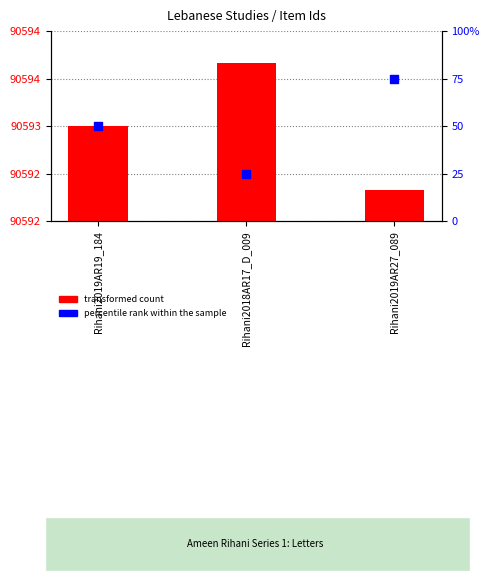

What are all the series names shown in the legend?

transformed count, percentile rank within the sample